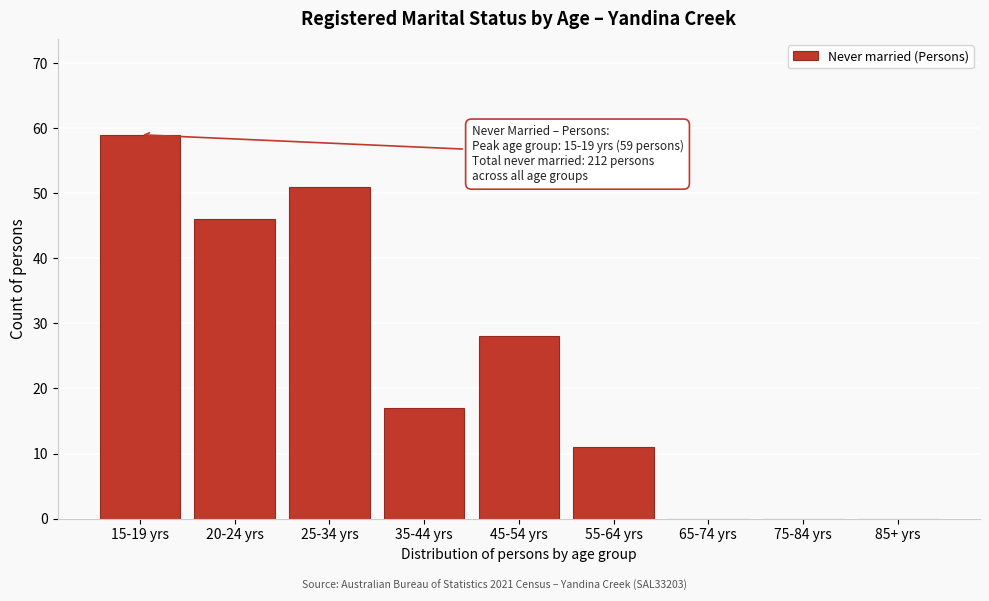

Reading left to right, transcribe all the data shown in this chart.

15-19 yrs=59	20-24 yrs=46	25-34 yrs=51	35-44 yrs=17	45-54 yrs=28	55-64 yrs=11	65-74 yrs=0	75-84 yrs=0	85+ yrs=0